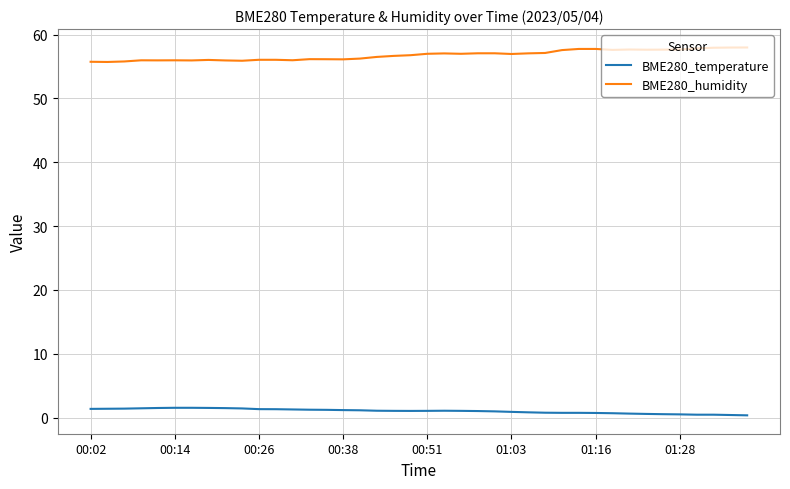

True or false: BME280_temperature and BME280_humidity cross at least once.

False